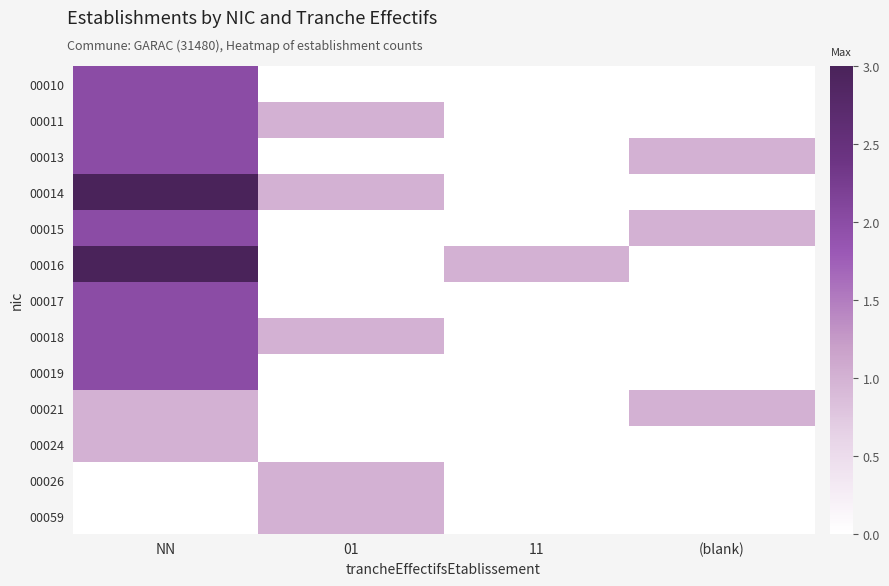

Rank the series at 11 from highest to lowest value.

00016, 00010, 00011, 00013, 00014, 00015, 00017, 00018, 00019, 00021, 00024, 00026, 00059